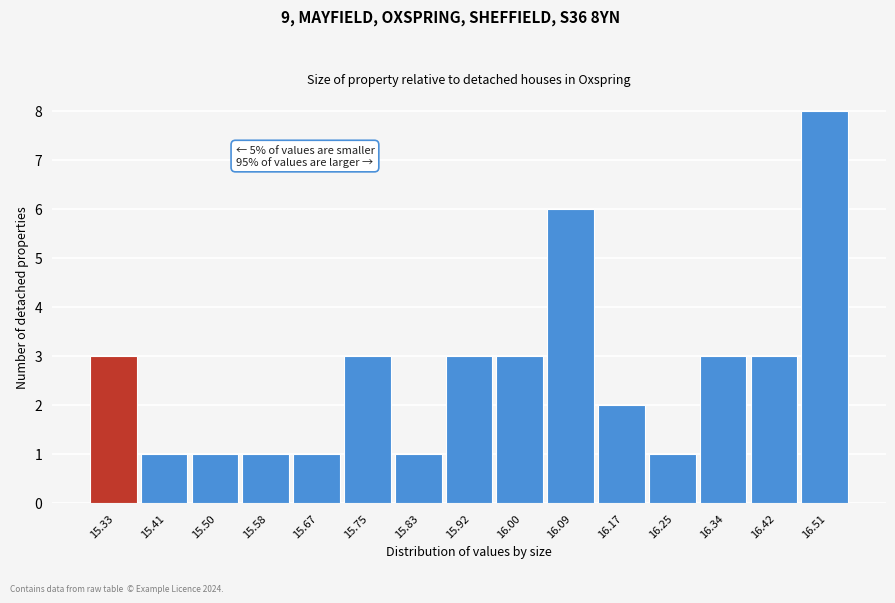

Reading left to right, list all the values displayed in this chart.

15.33=3	15.41=1	15.50=1	15.58=1	15.67=1	15.75=3	15.83=1	15.92=3	16.00=3	16.09=6	16.17=2	16.25=1	16.34=3	16.42=3	16.51=8